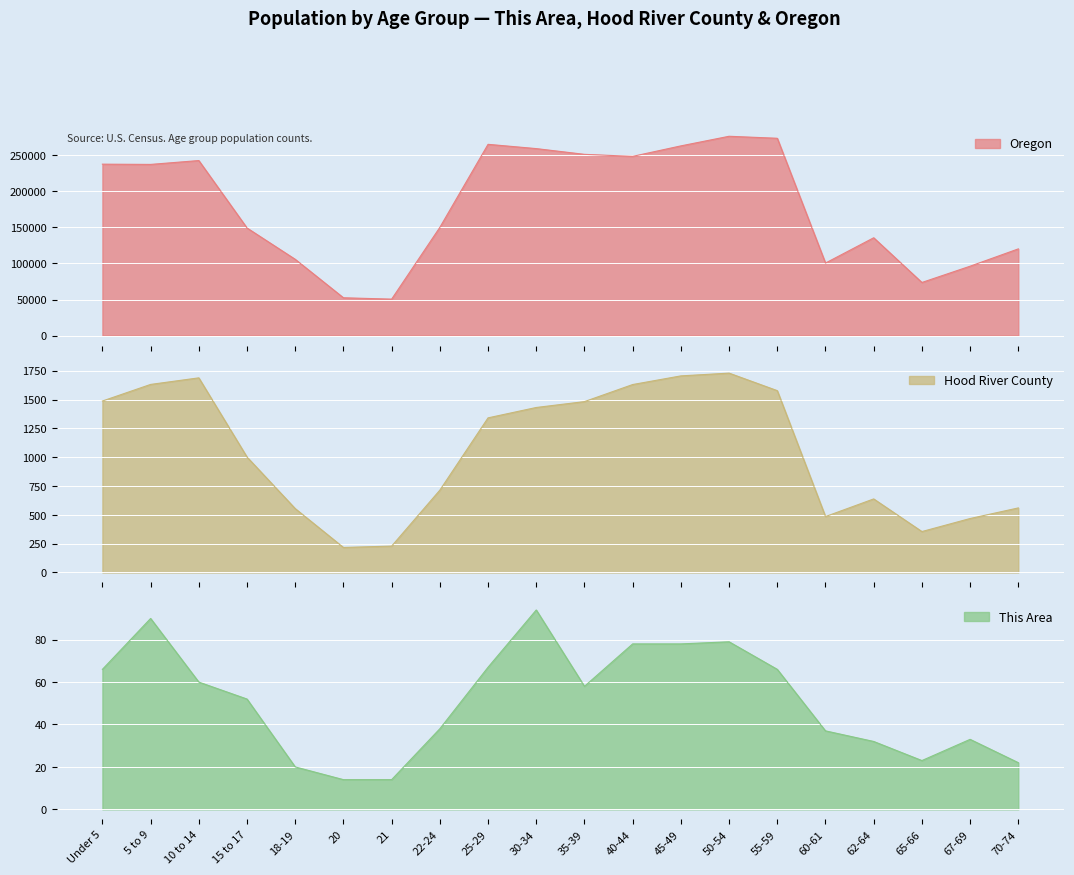

True or false: Hood River County has a value of 1341 at 25-29.

True